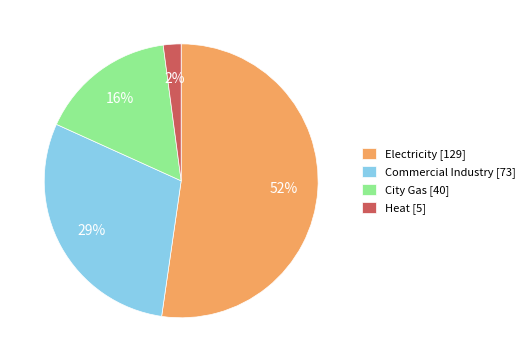

True or false: Electricity accounts for 52% of the total.

True